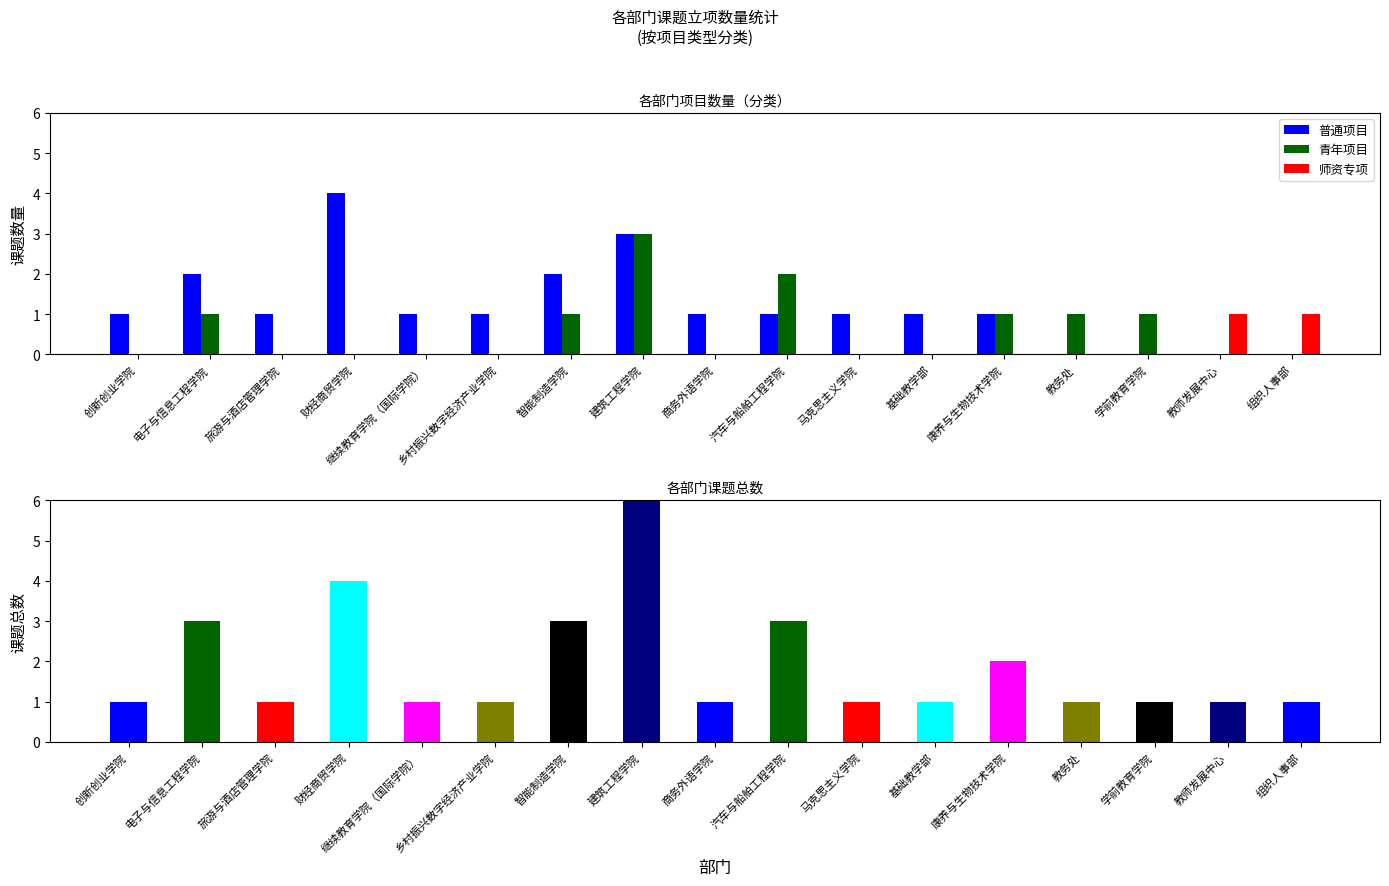

List the series in order of their peak value, lowest first.

师资专项, 青年项目, 普通项目